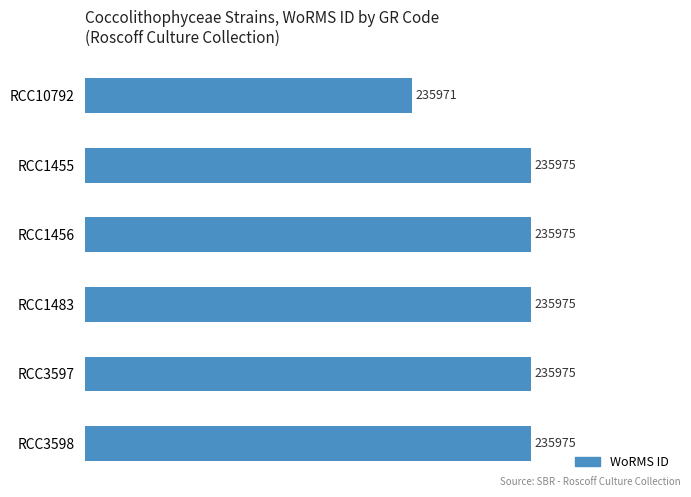

What is the value of the 1st bar from the top?

235971